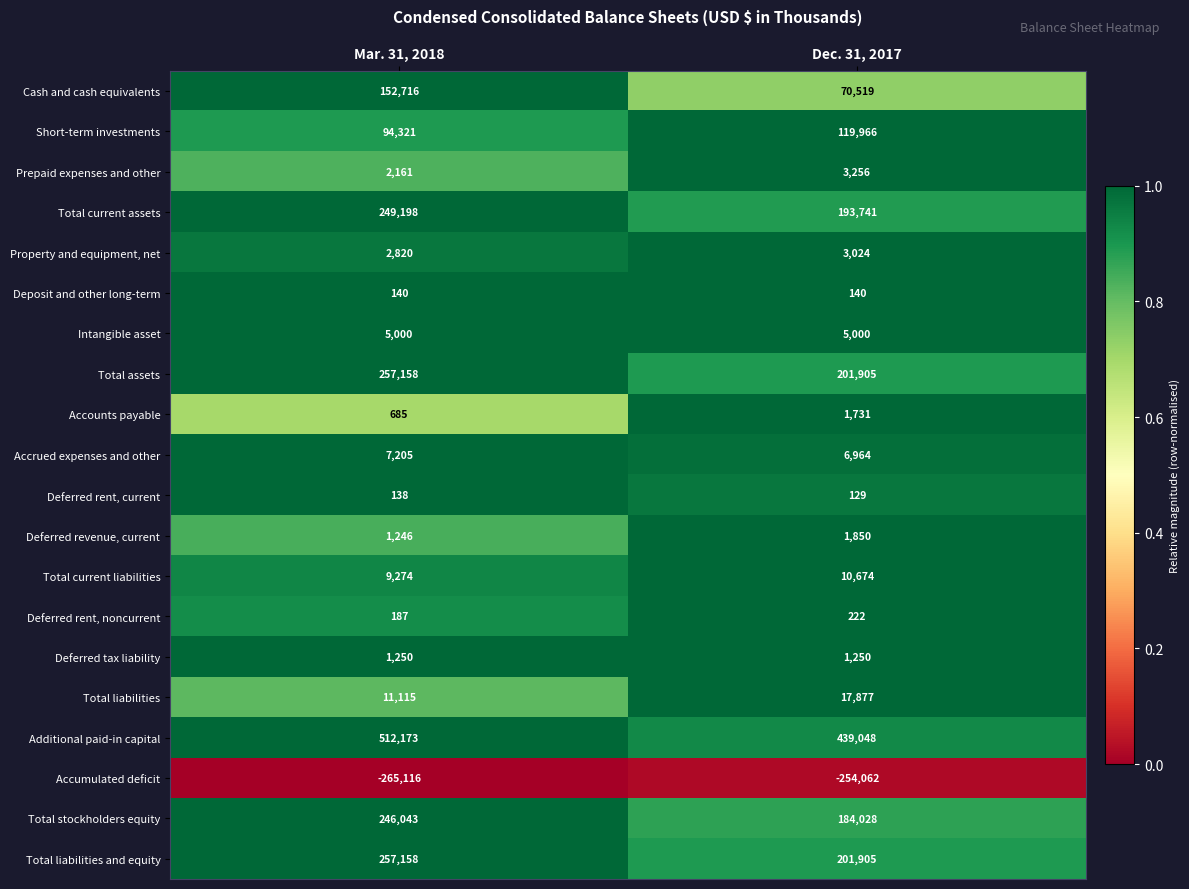

What is the greatest value displayed?

512173